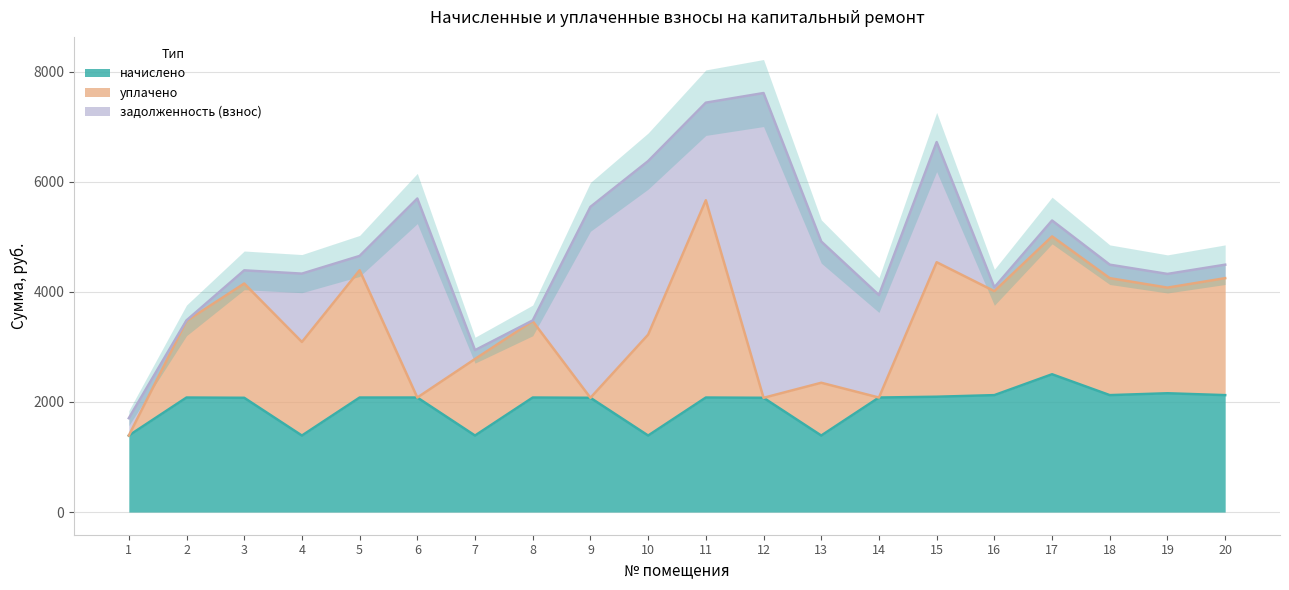

What is the difference between the highest and lowest values at 18?

1879.1